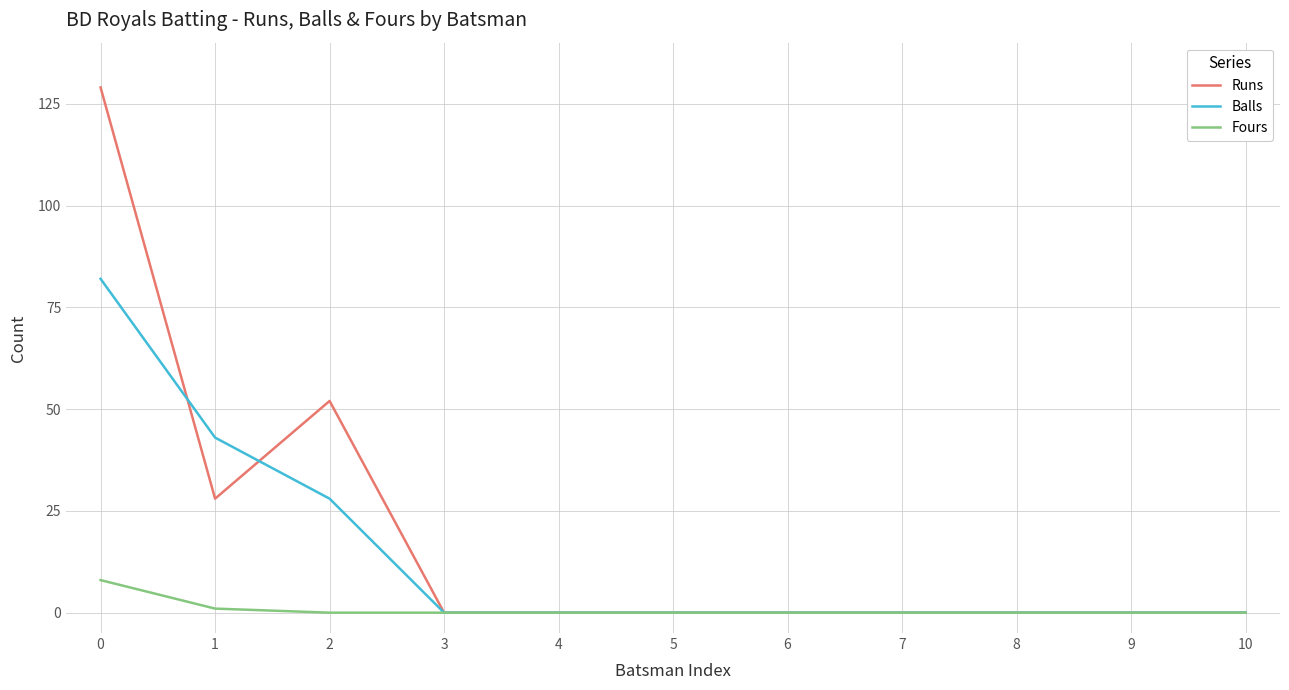

What is the maximum value for Balls?

82